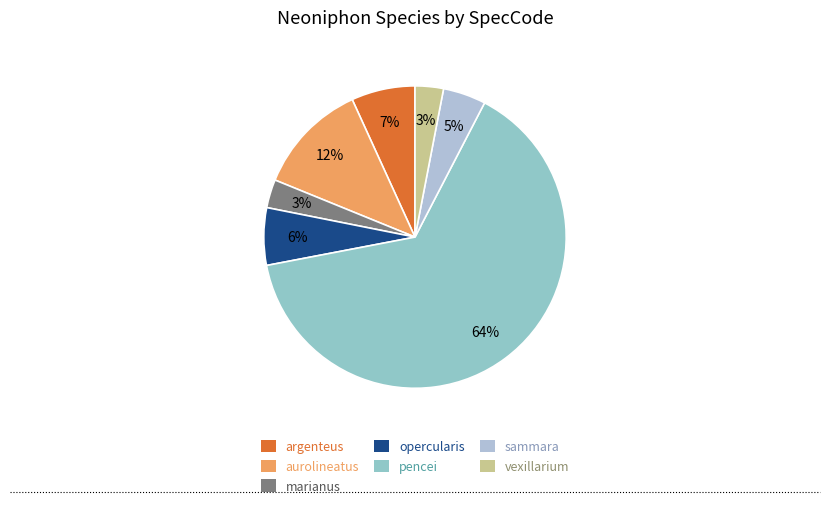

What percentage is the aurolineatus slice, to the nearest percent?

12%